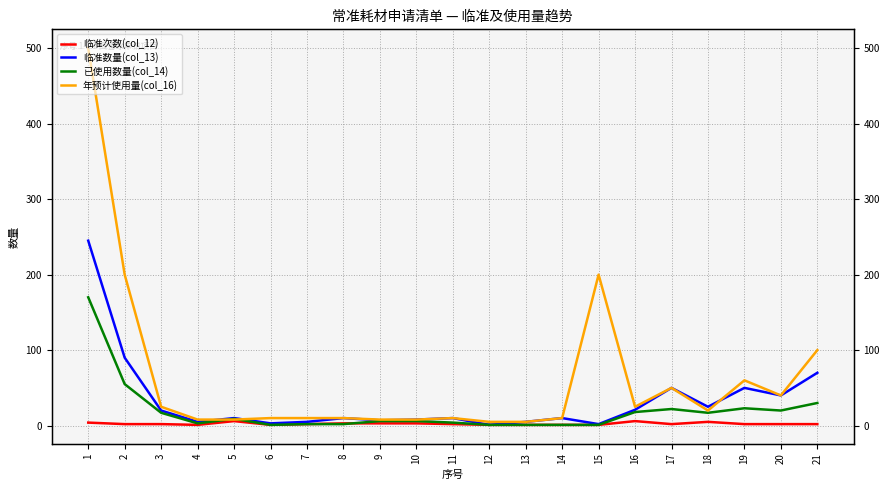

What is the difference between the highest and lowest values at 3?

23